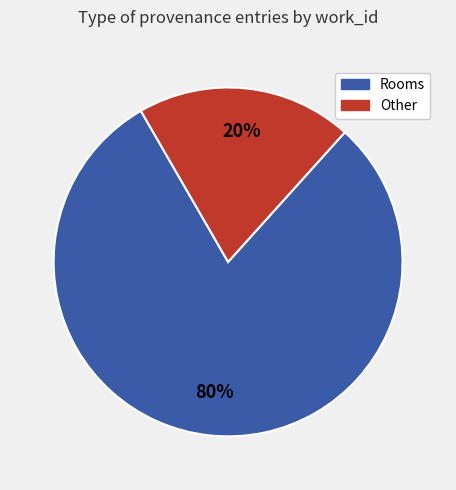

To the nearest percent, what is the difference between the largest and smallest slice percentages?

60%